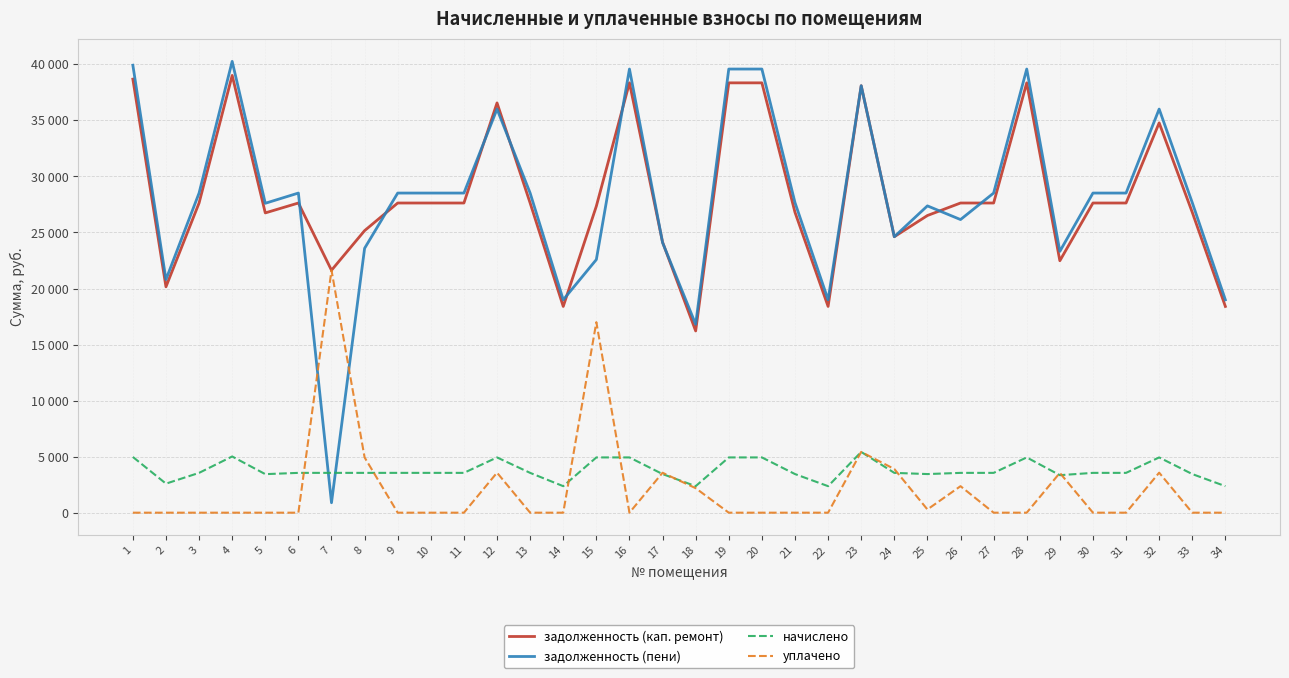

Does the chart have visible grid lines?

Yes